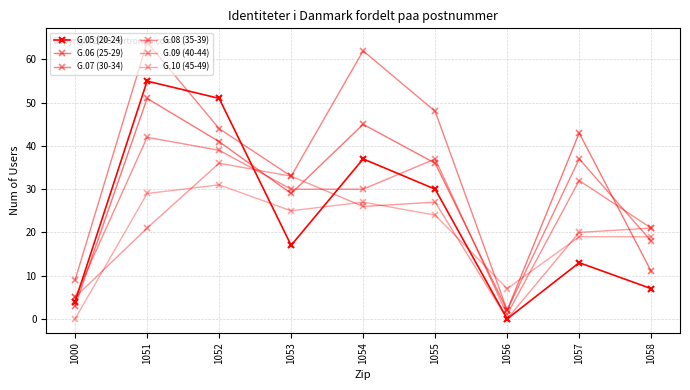

Which series has the widest spread of values?

G.07 (30-34)